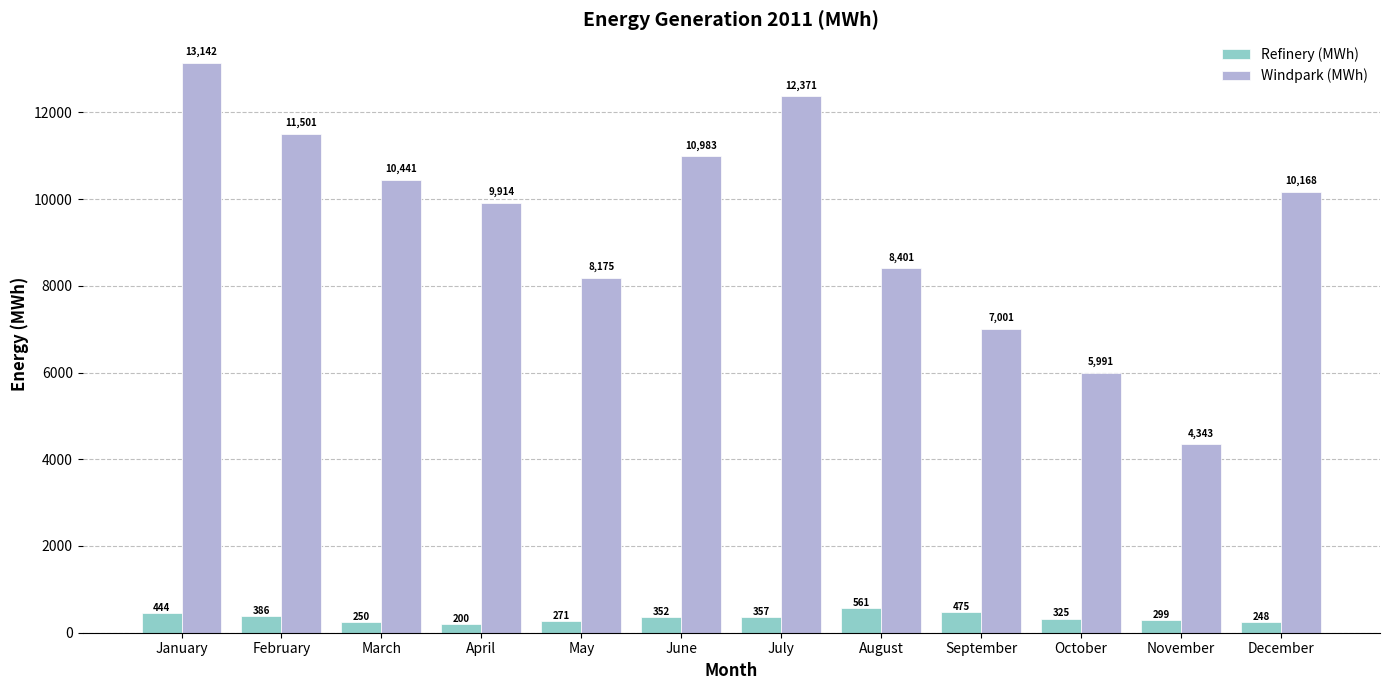

What is the maximum value for Refinery (MWh)?

561.2